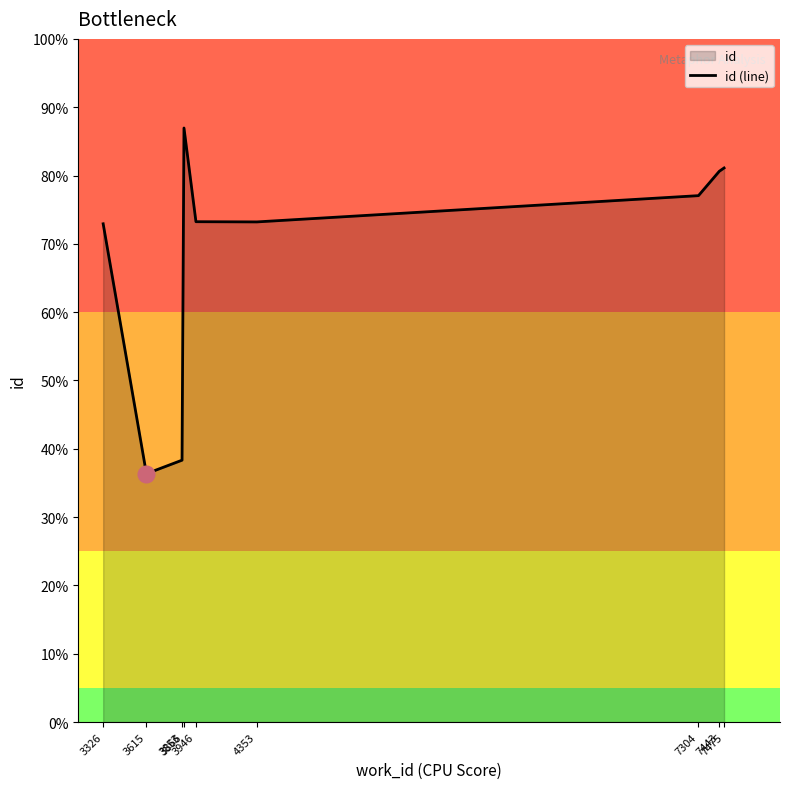

Does the chart have visible grid lines?

No